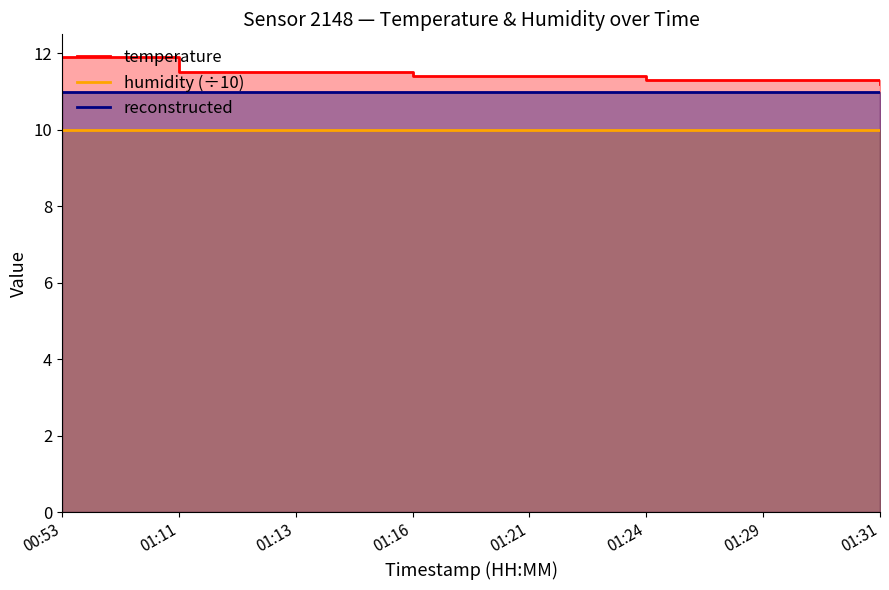

The value of humidity (÷10) at 01:16 is 2.0. True or false?

False